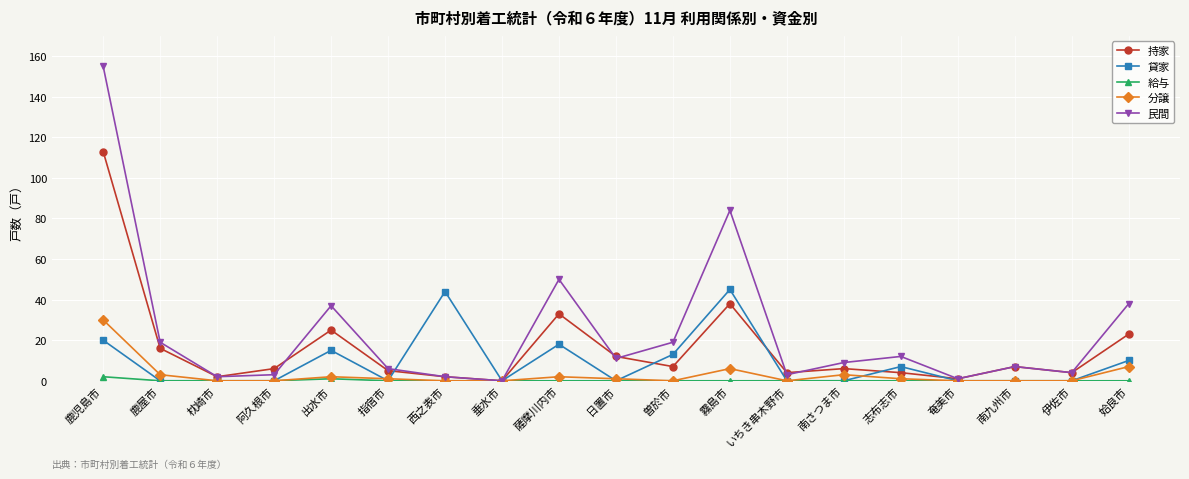

The 貸家 series shows 45 at 霧島市. True or false?

True